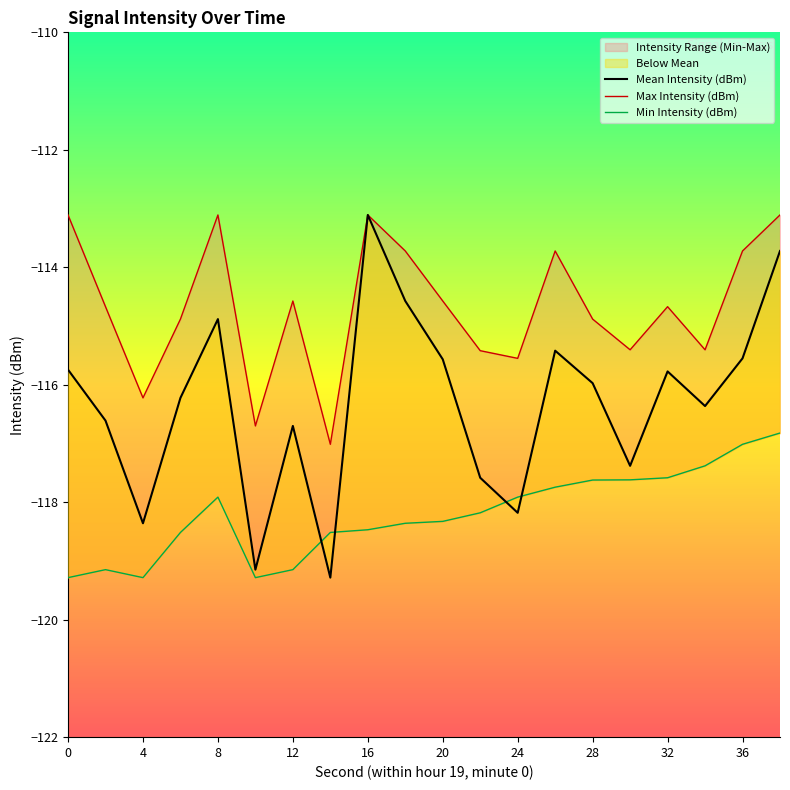

What is the sum of all Mean Intensity (dBm) values?

-2326.1